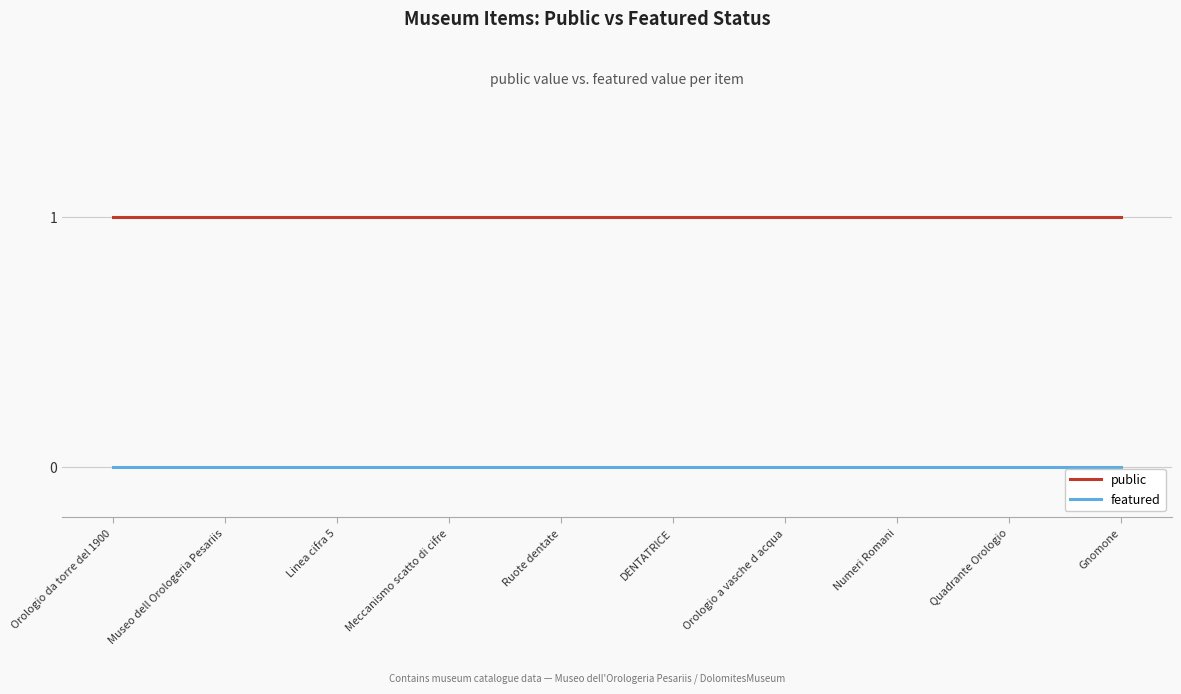

What is the difference between the highest and lowest values at Orologio a vasche d acqua?

1